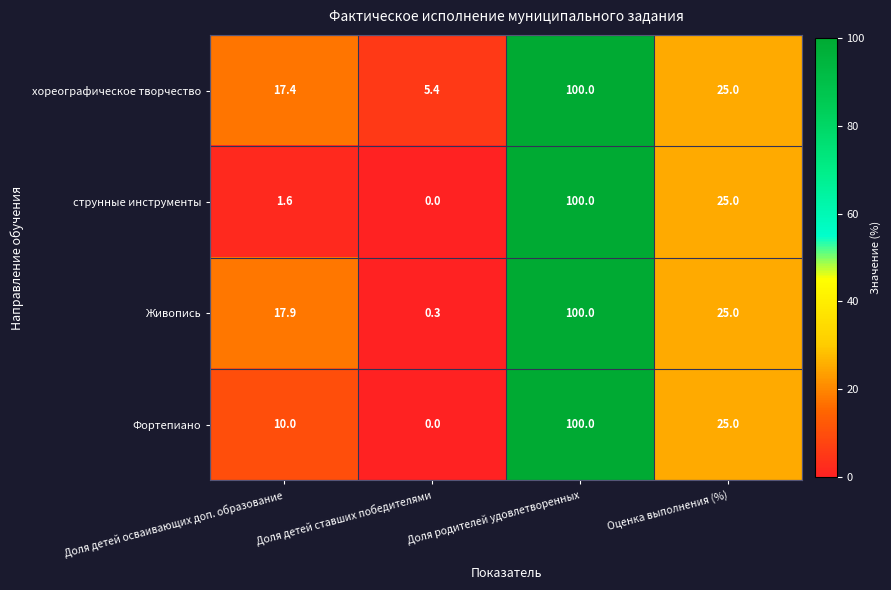

Is it true that Фортепиано equals 43.2 at Оценка выполнения (%)?

False